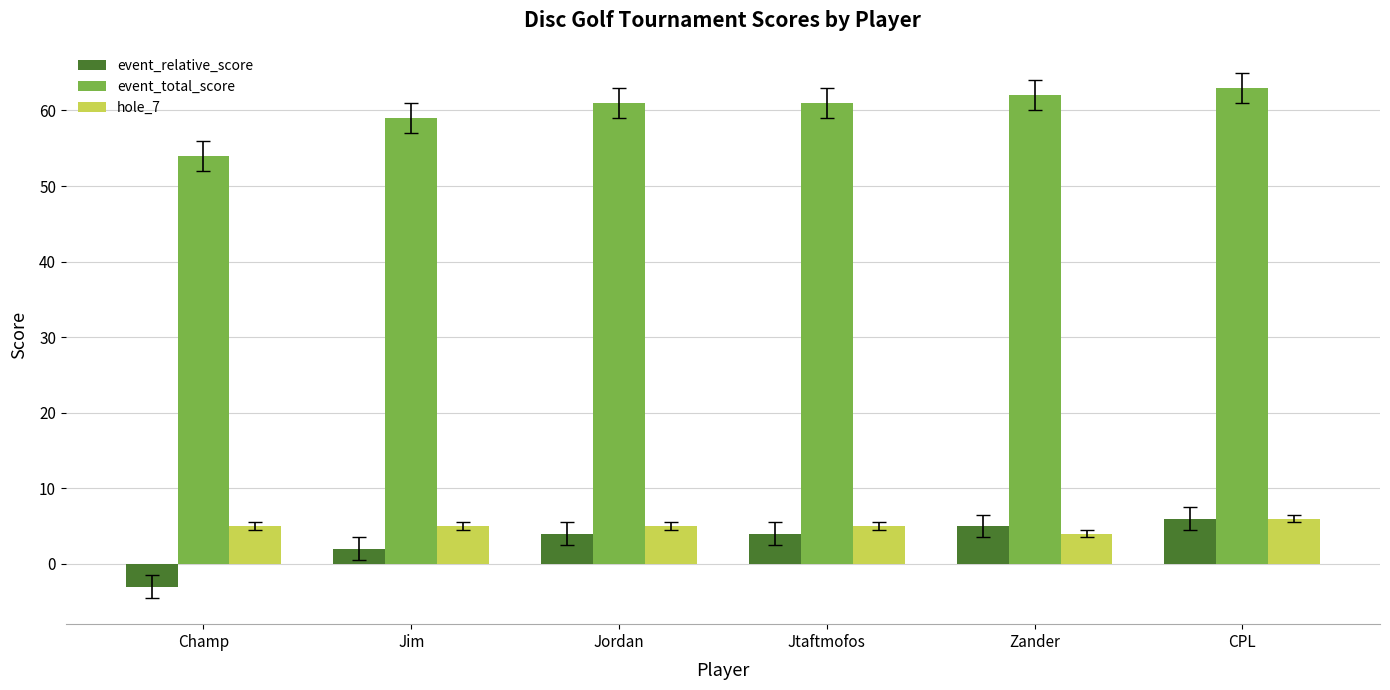

What is the label of the 4th bar from the left?

Jtaftmofos